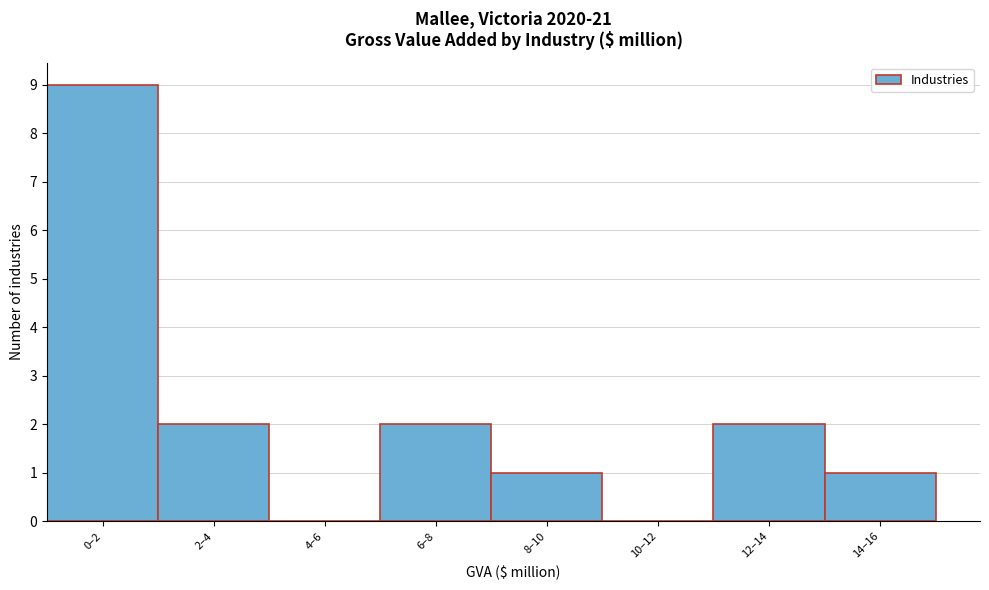

Reading right to left, what are all the values shown in this chart?

14–16=1	12–14=2	10–12=0	8–10=1	6–8=2	4–6=0	2–4=2	0–2=9